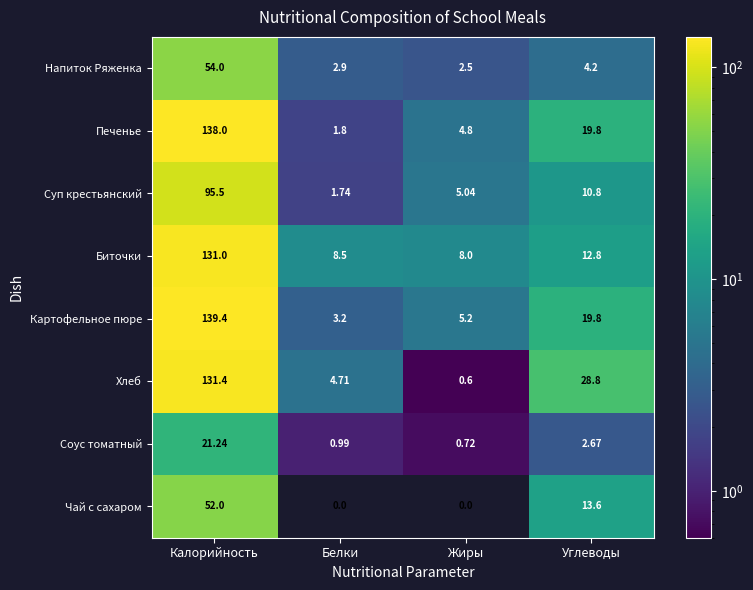

Which category has the highest value across all series?

Калорийность